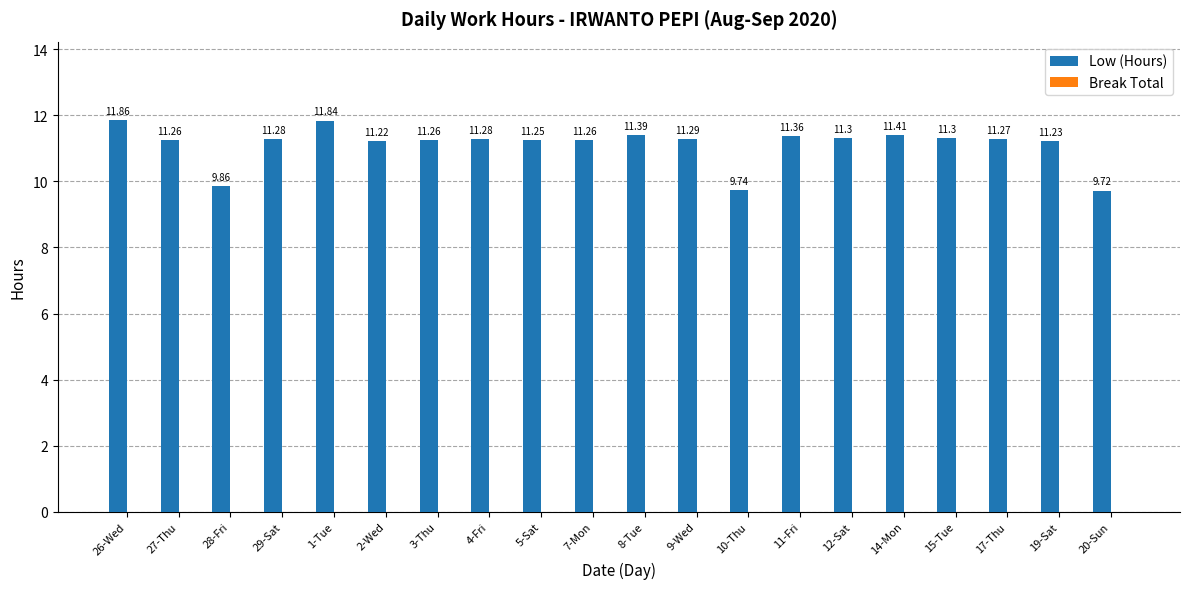

What is the label of the 14th bar from the left?

11-Fri